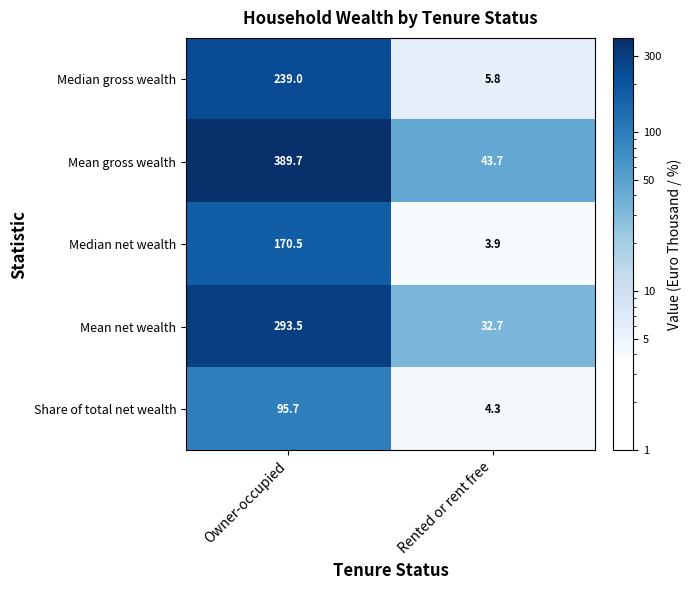

What is the difference between the maximum and minimum values in the Median net wealth series?

166.6